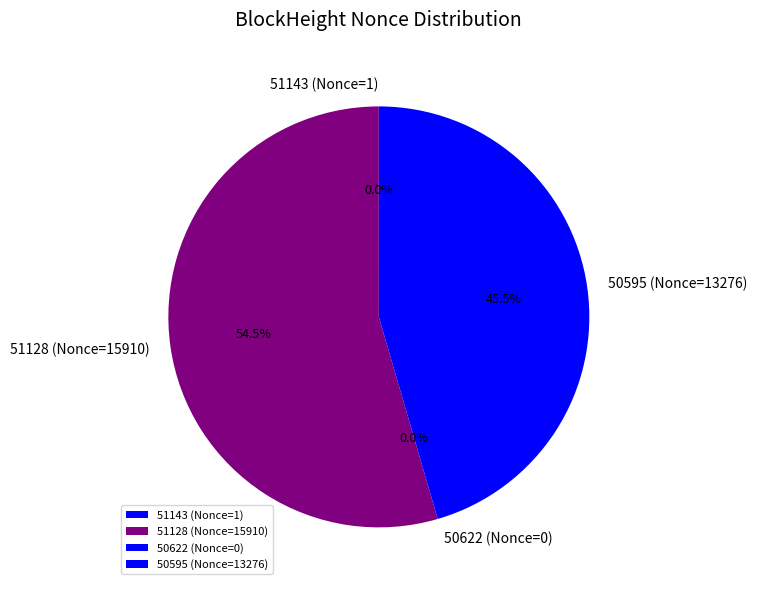

Count the number of slices in the pie.

4